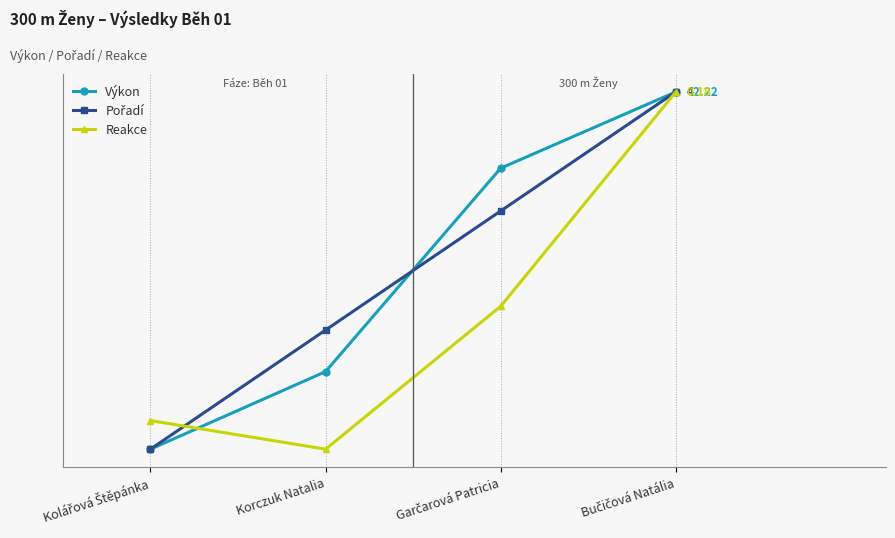

Is it true that Výkon equals 1.2 at Kolářová Štěpánka?

False